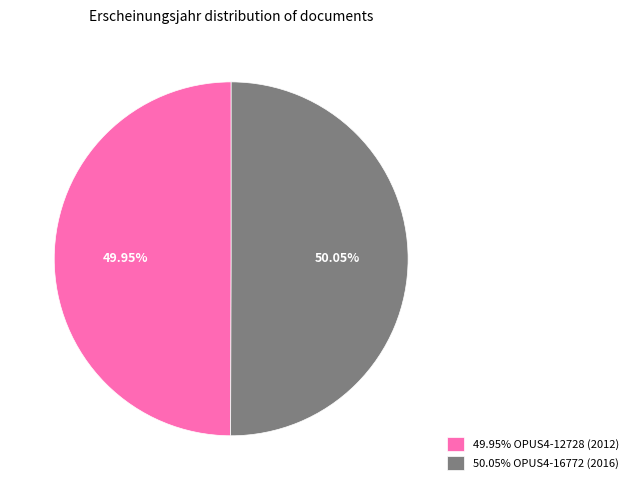

Do 49.95% OPUS4-12728 (2012) and 50.05% OPUS4-16772 (2016) together represent more than half of the pie?

Yes